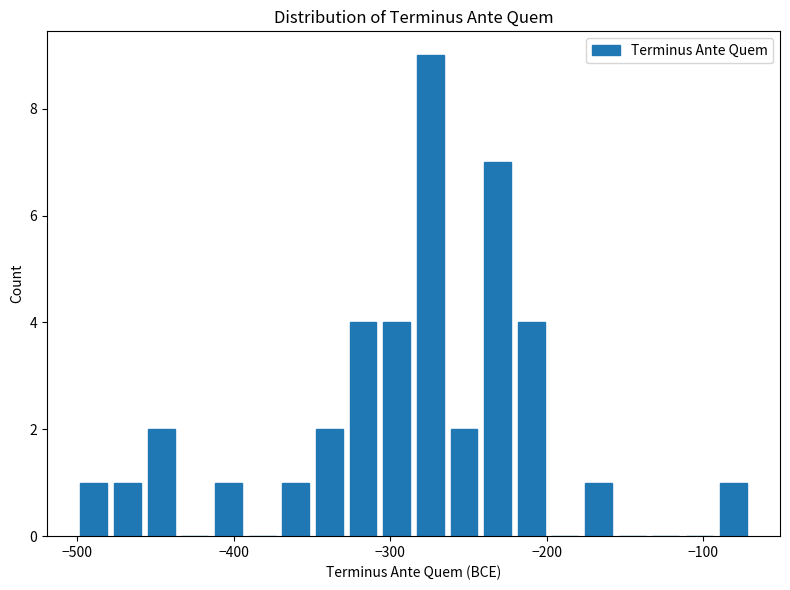

Read against the x-axis, roughly where is the centre of the tallest bar?

-270